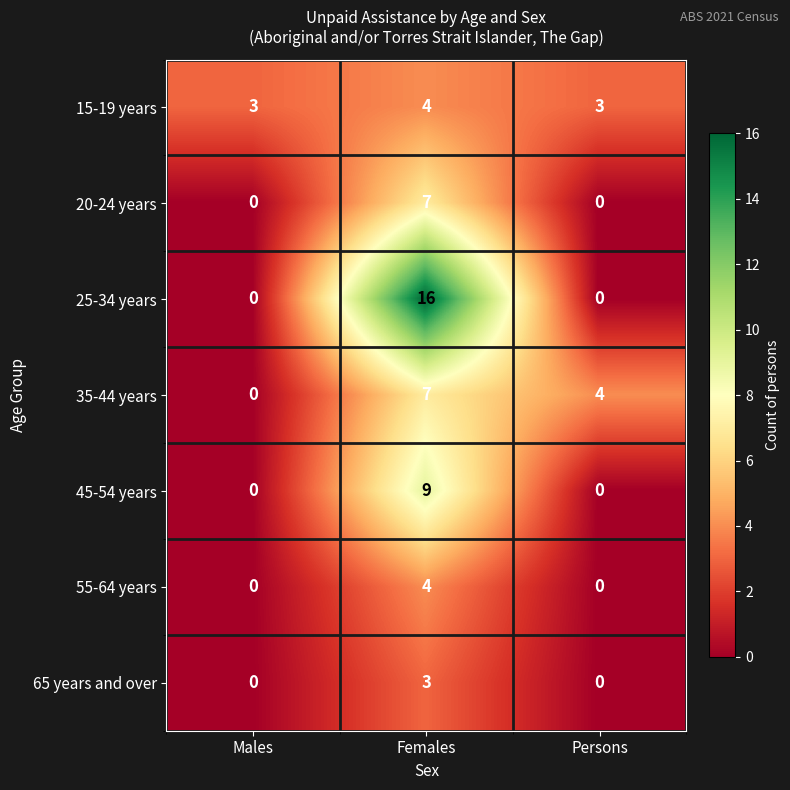

Which series has the largest total across all categories?

25-34 years